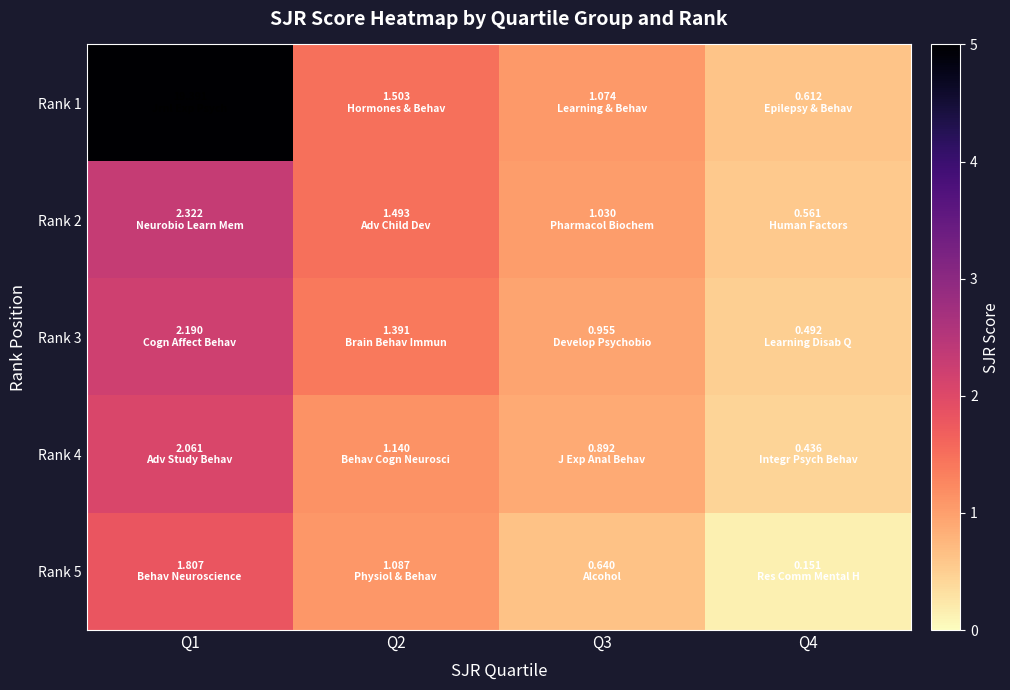

Reading right to left, what are all the values shown in this chart?

Rank 1: Q4=0.6	Q3=1.1	Q2=1.5	Q1=5.0
Rank 2: Q4=0.6	Q3=1.0	Q2=1.5	Q1=2.3
Rank 3: Q4=0.5	Q3=1.0	Q2=1.4	Q1=2.2
Rank 4: Q4=0.4	Q3=0.9	Q2=1.1	Q1=2.1
Rank 5: Q4=0.2	Q3=0.6	Q2=1.1	Q1=1.8